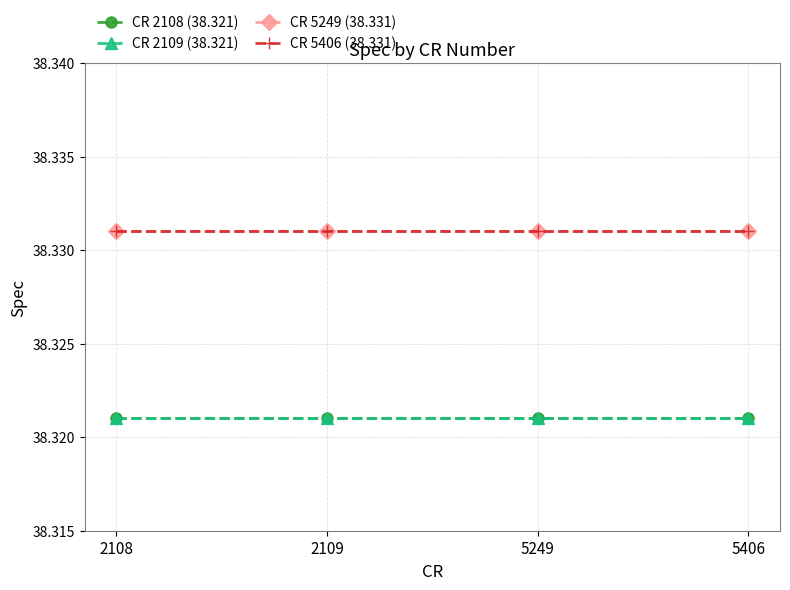

True or false: CR 5406 (38.331) and CR 2108 (38.321) intersect in this chart.

False